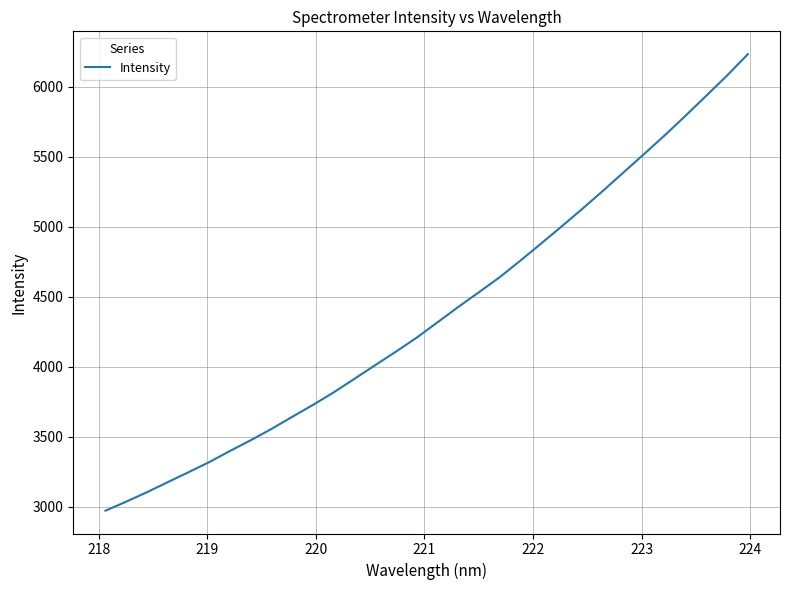

What is the smallest value displayed?

2971.8